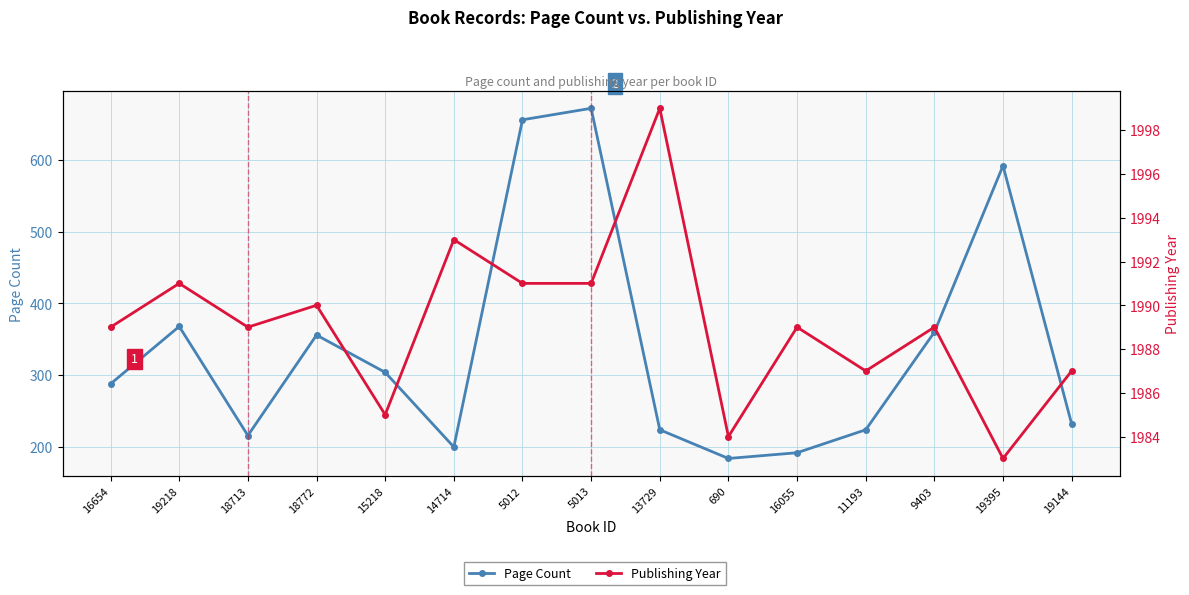

What value does the Page Count series have at 18772, to the nearest 50?

350